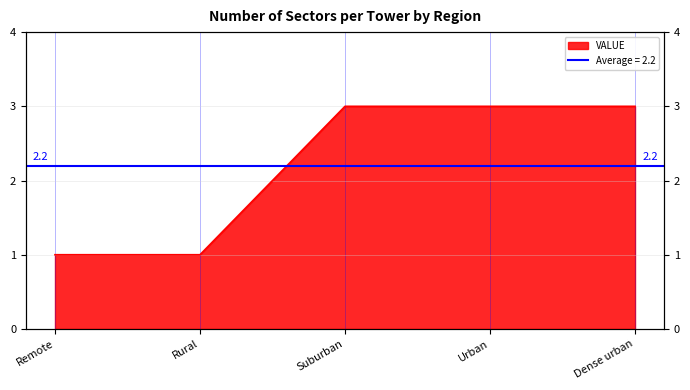

At which category does the chart reach its minimum across all series?

Remote